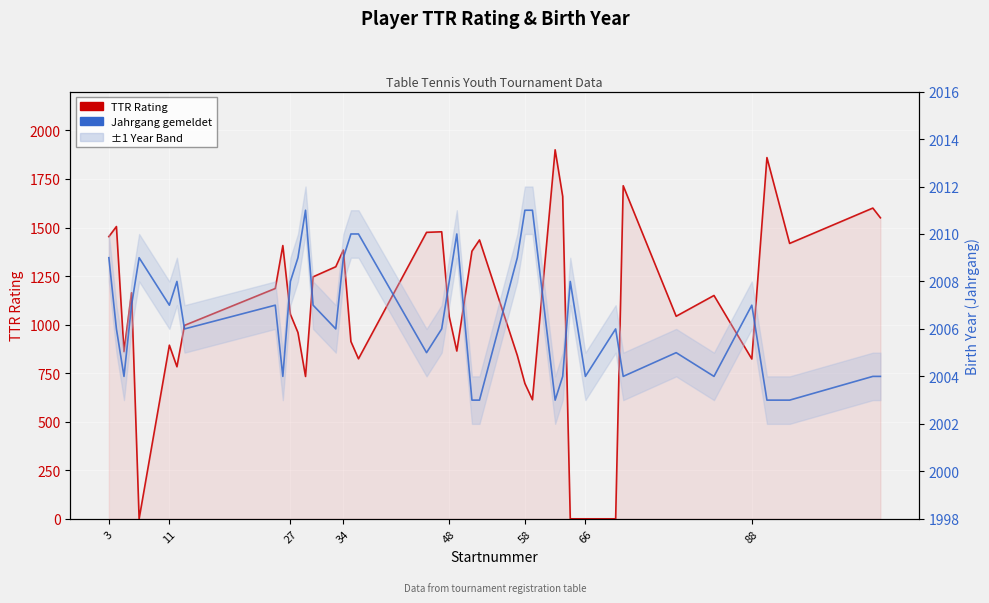

True or false: Jahrgang gemeldet and TTR Rating cross at least once.

False